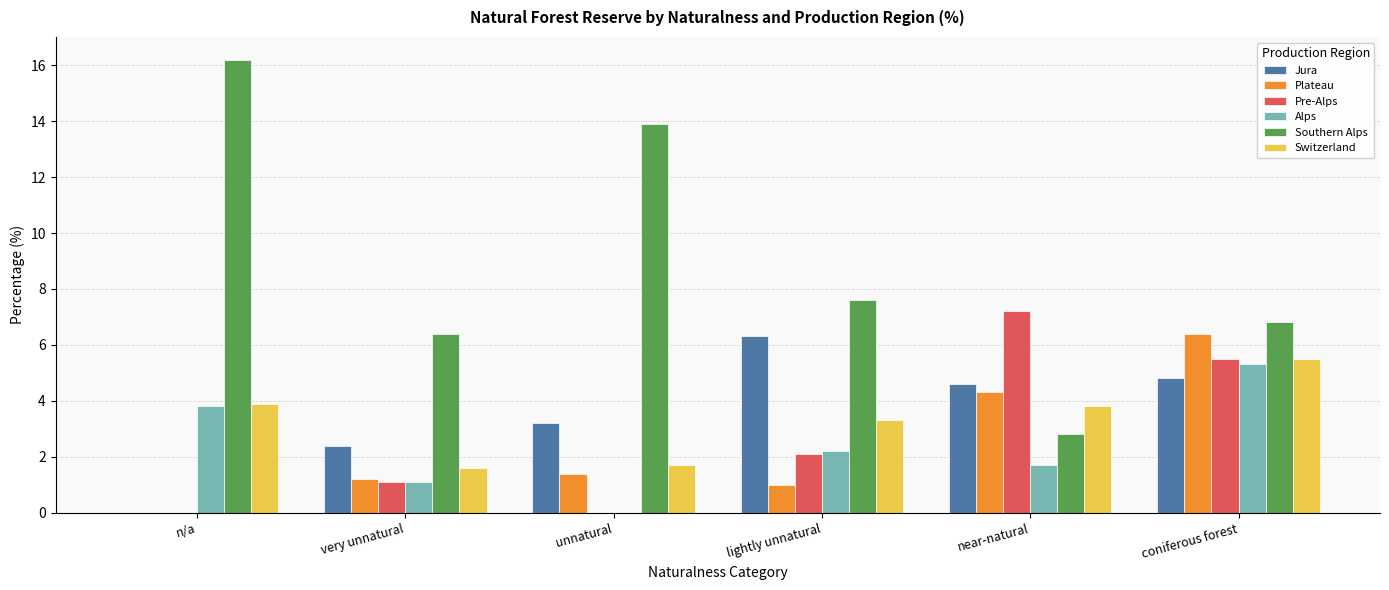

What value does the Switzerland series have at n/a?

3.9